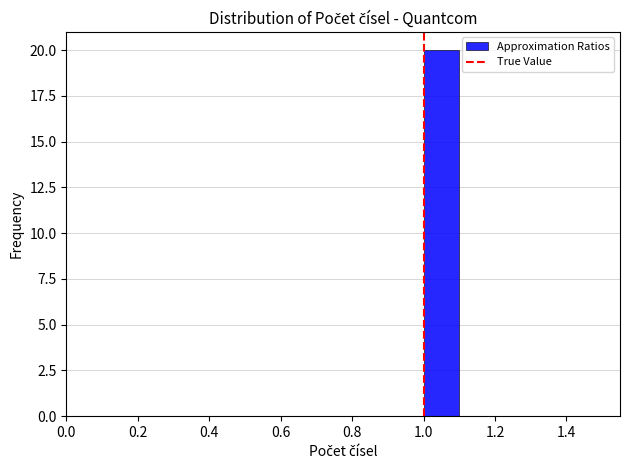

Reading left to right, transcribe this chart: for each bar, give the range it covers on the x-axis and its height. The values are not printed on the chart, so give them approximately, as read against the axis.

0.5 to 0.6: 0
0.6 to 0.7: 0
0.7 to 0.8: 0
0.8 to 0.9: 0
0.9 to 1.0: 0
1.0 to 1.1: 20
1.1 to 1.2: 0
1.2 to 1.3: 0
1.3 to 1.4: 0
1.4 to 1.5: 0